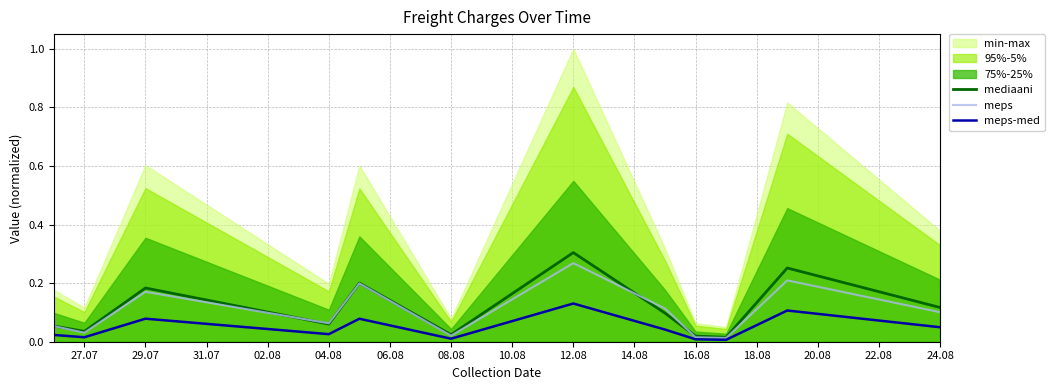

Which series has the largest total across all categories?

mediaani